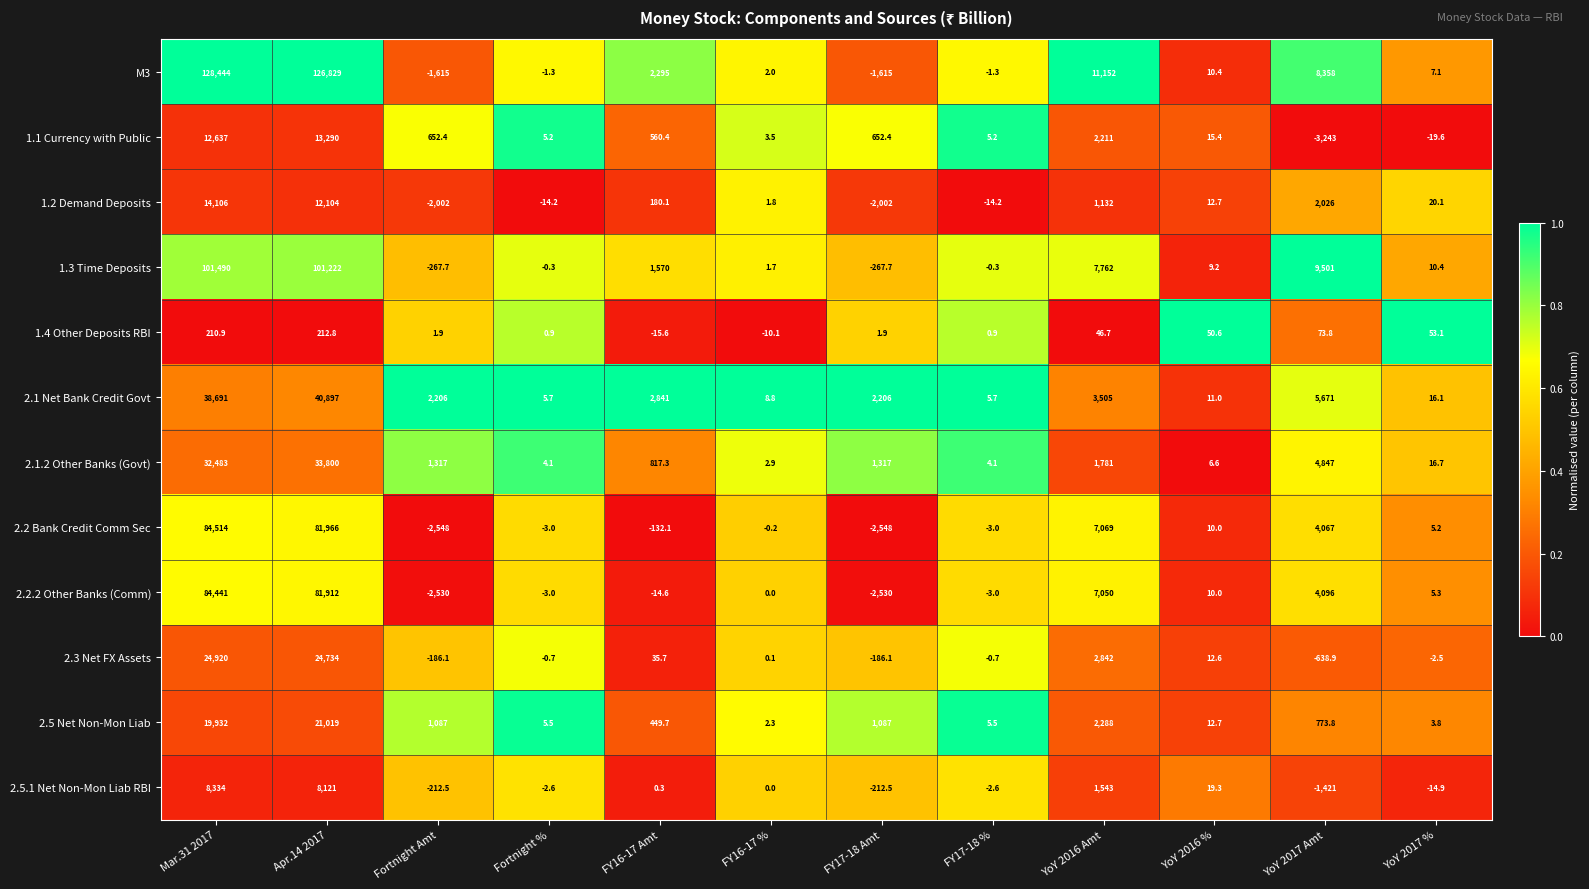

What is the difference between the maximum and minimum values in the 2.1.2 Other Banks (Govt) series?

33797.1